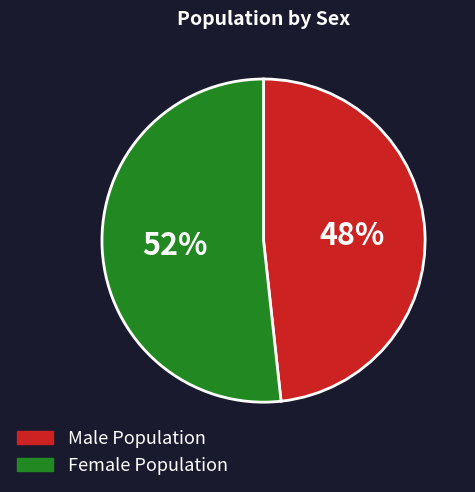

To the nearest percent, what is the combined percentage of Female and Male?

100%